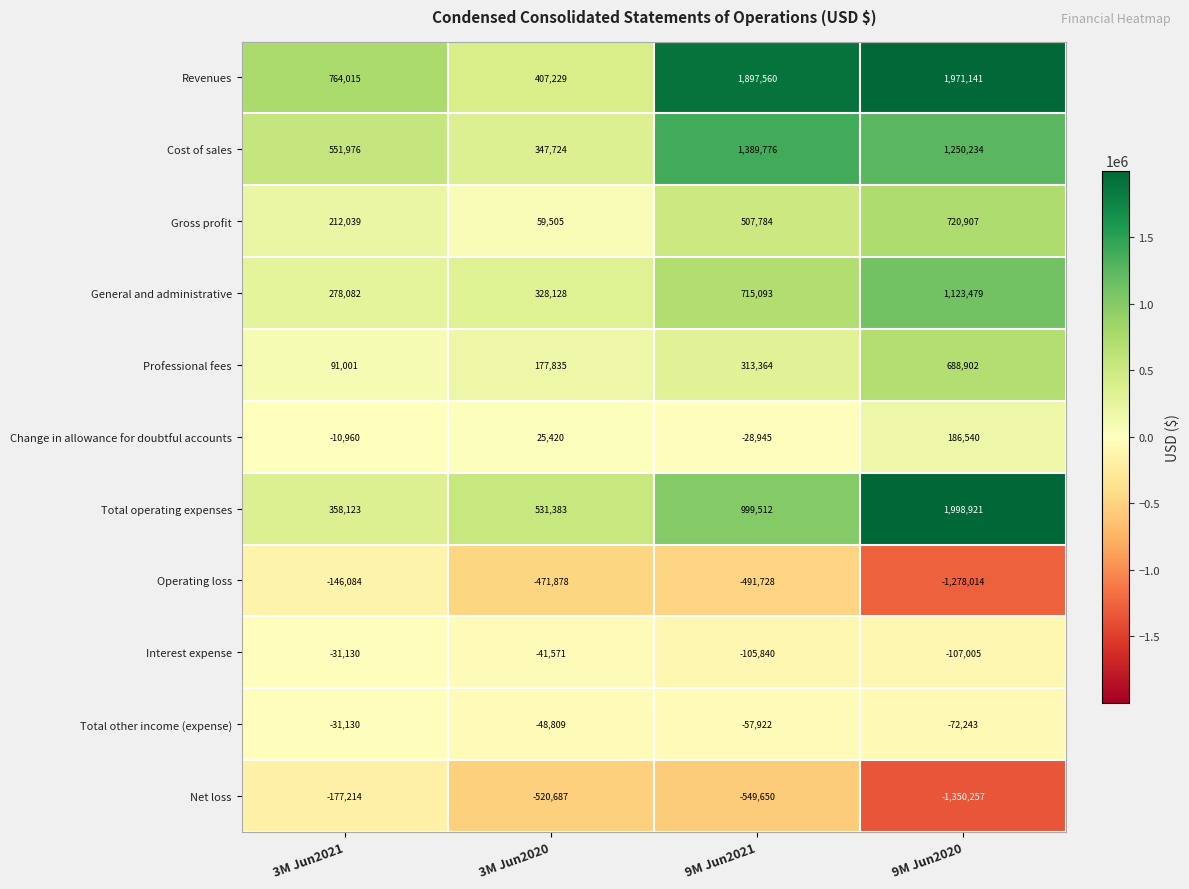

Which series changed the most between 3M Jun2021 and 3M Jun2020?

Revenues